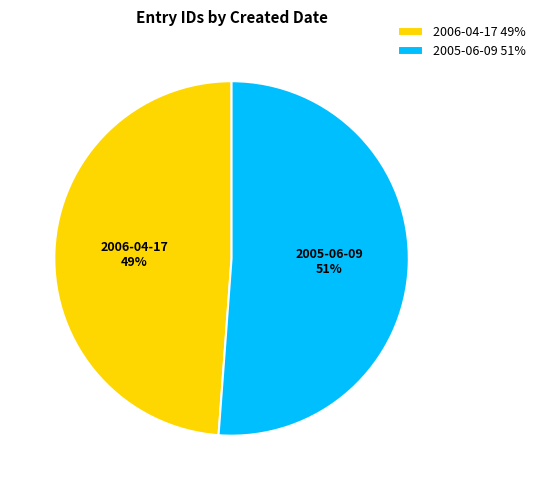

Which category has the biggest portion of the pie?

2005-06-09